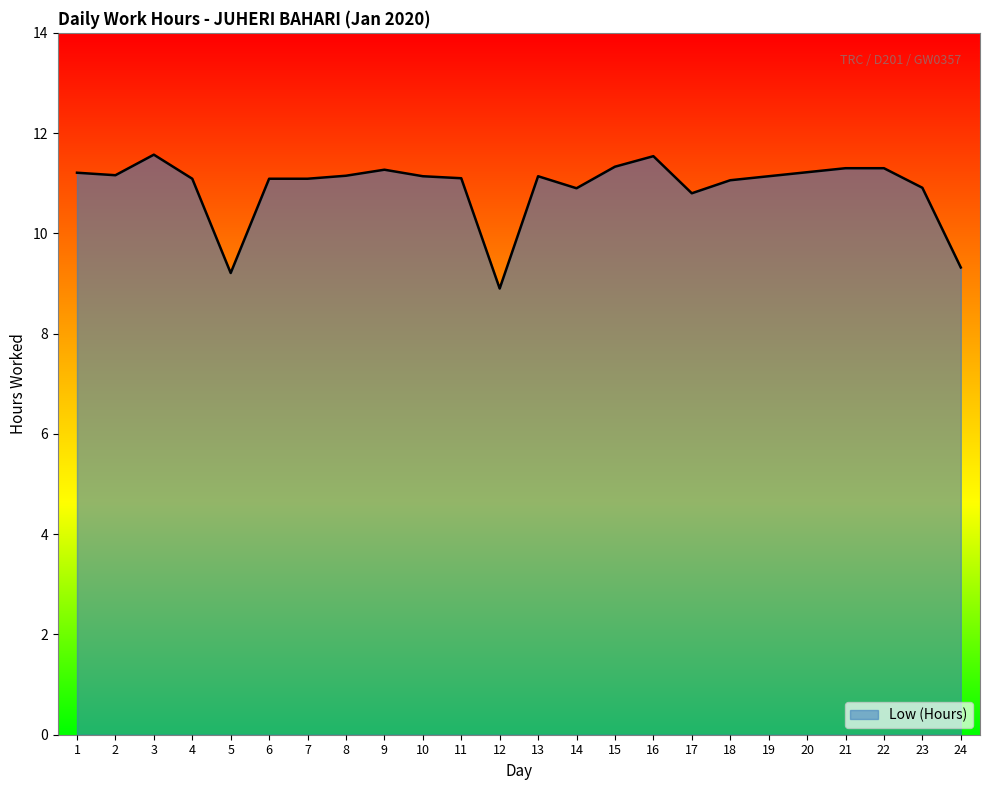

How many values are below 11?

6